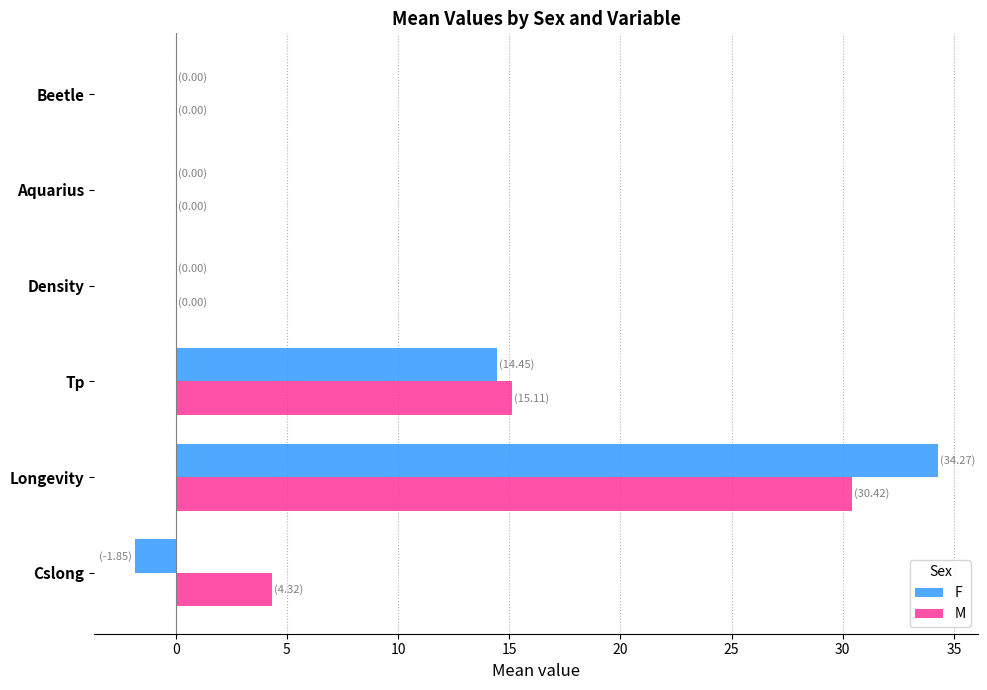

At which category is the sum across all series the highest?

Longevity